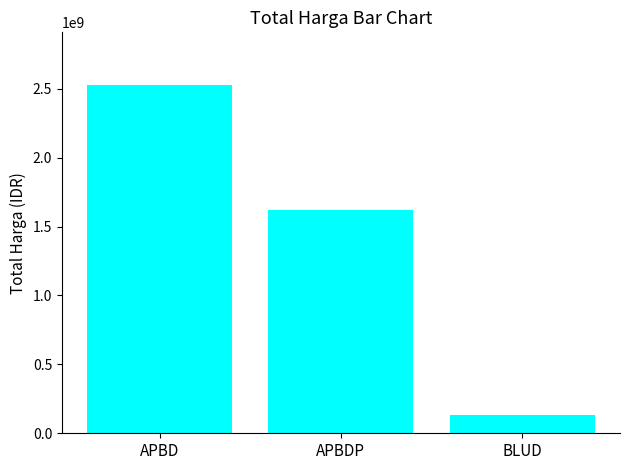

Are the bars grouped side by side (vs. stacked)?

No